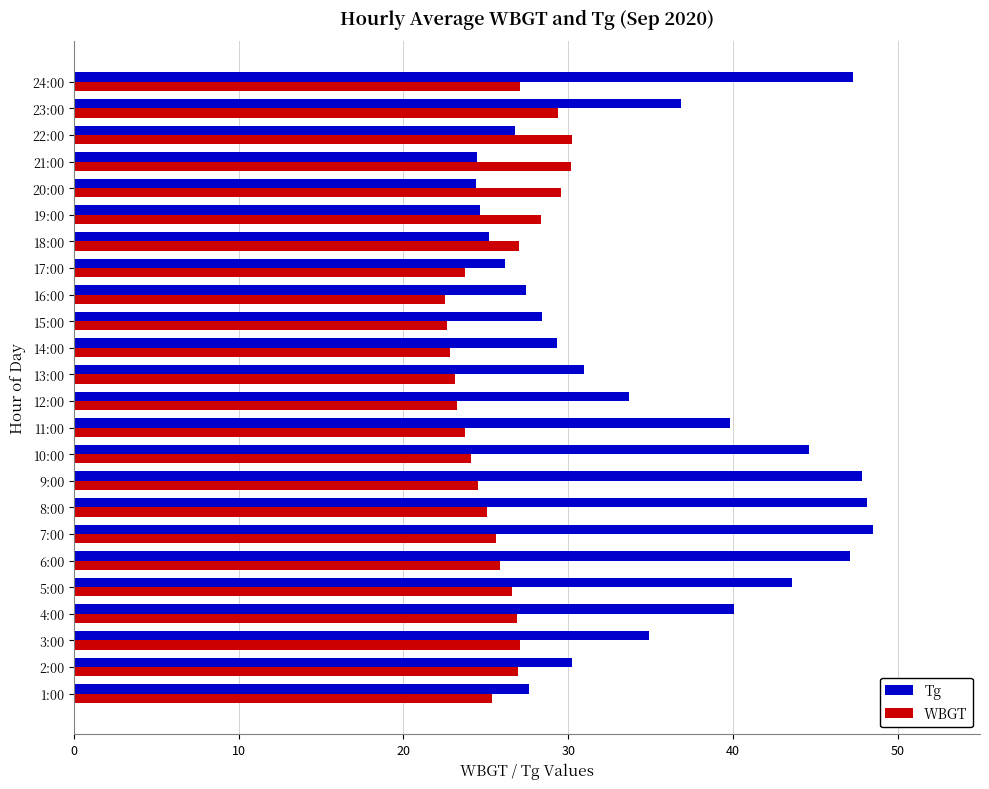

How many values in the Tg series exceed 33?

12